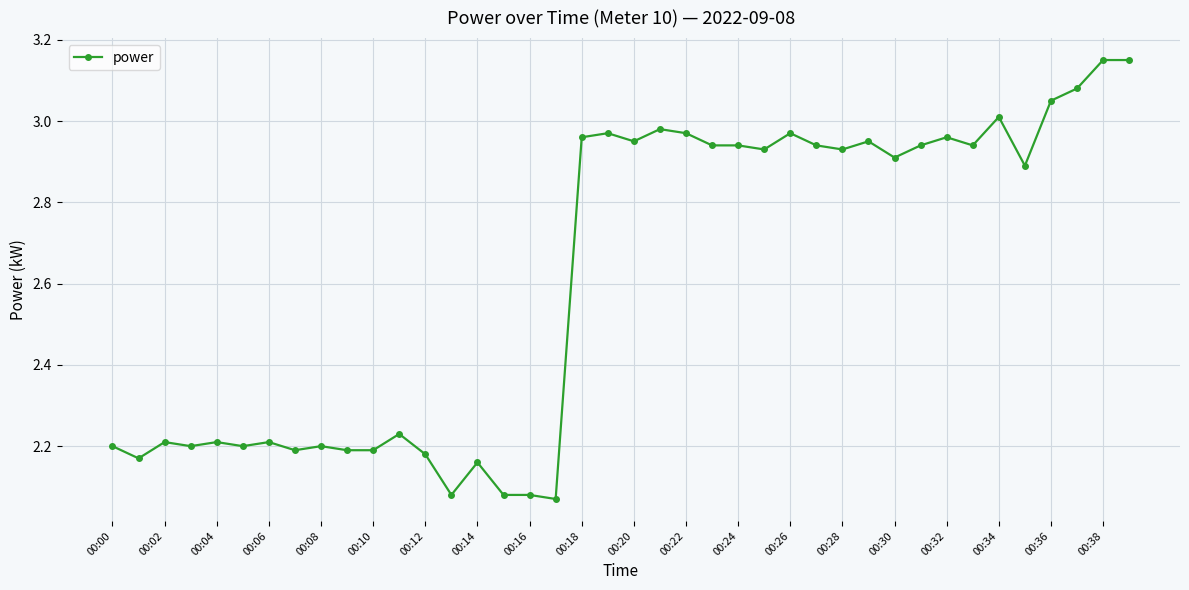

What is the difference between the second highest and second lowest values?

1.1